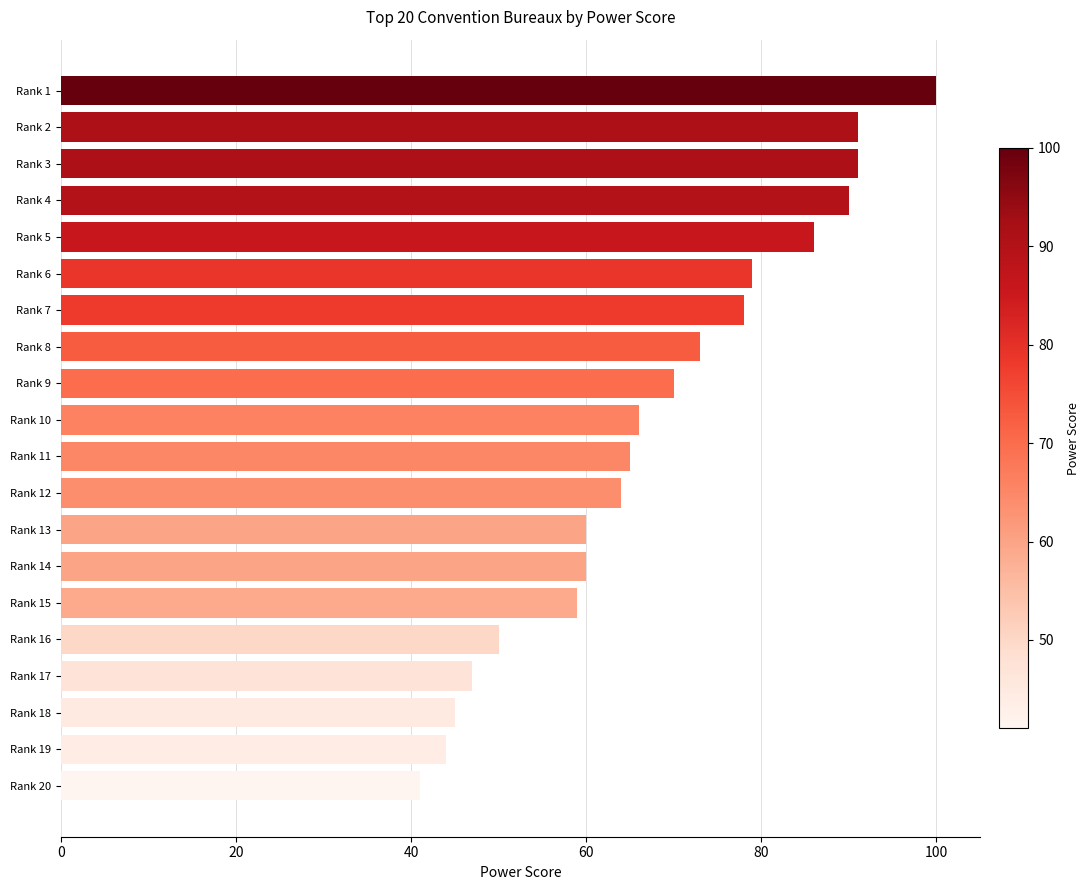

The chart shows a value of 90 at Rank 4. True or false?

True